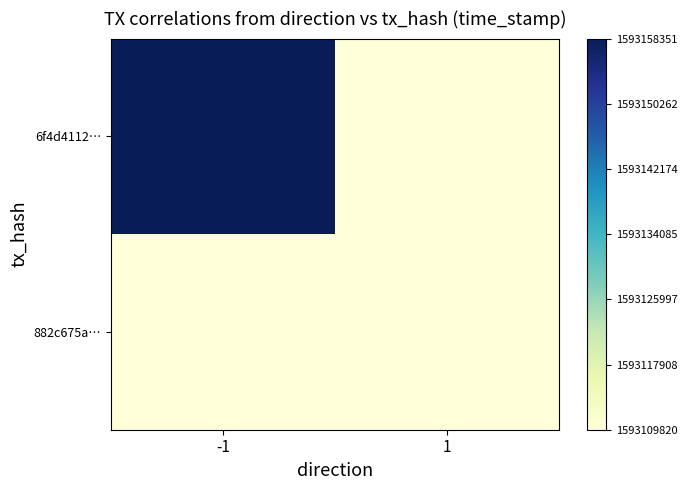

Reading right to left, transcribe all the data shown in this chart.

6f4d4112…: 1=0.0	-1=1.0
882c675a…: 1=0.0	-1=0.0